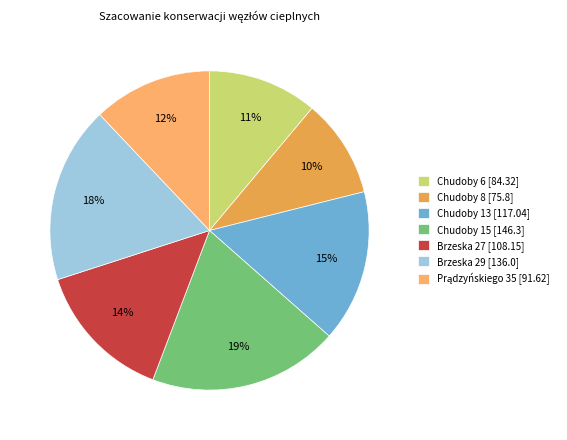

Approximately how many times larger is the value at Chudoby 13 [117.04] compared to Chudoby 15 [146.3]?

0.8